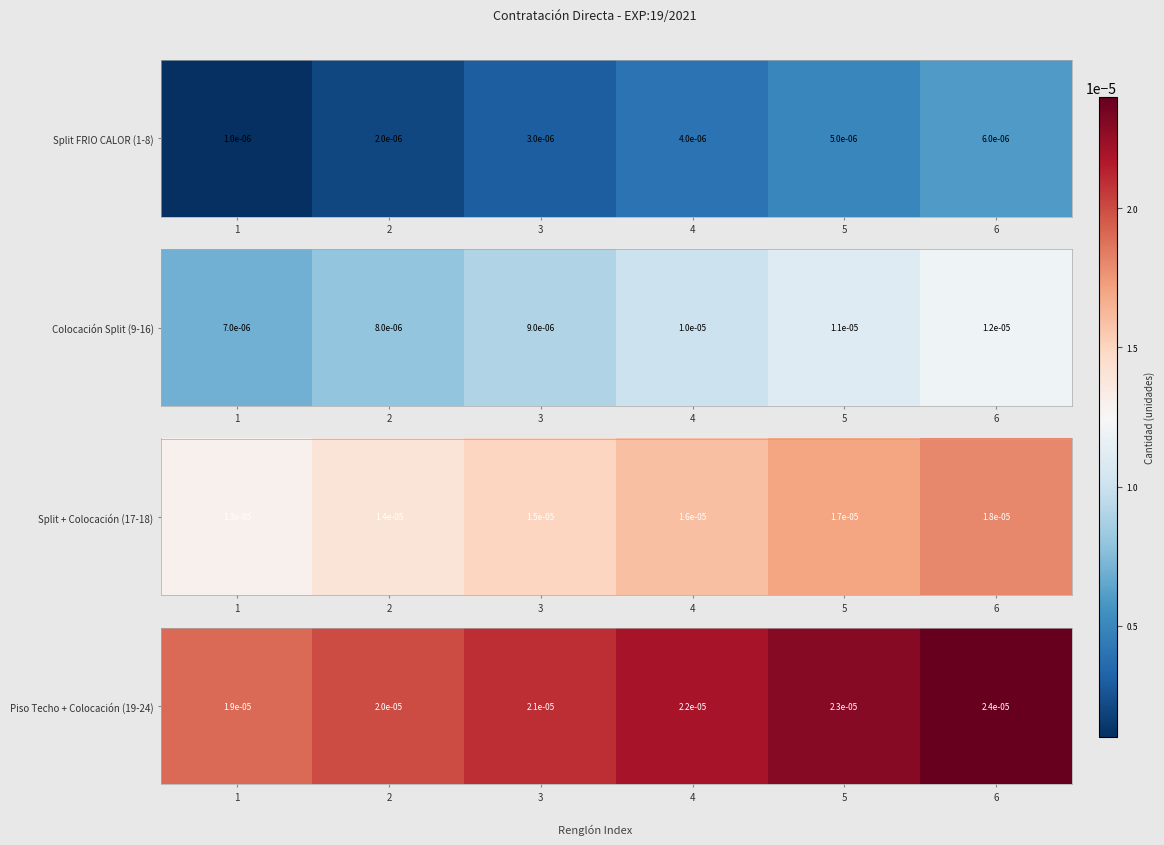

The value at 6 is 0.0. True or false?

True